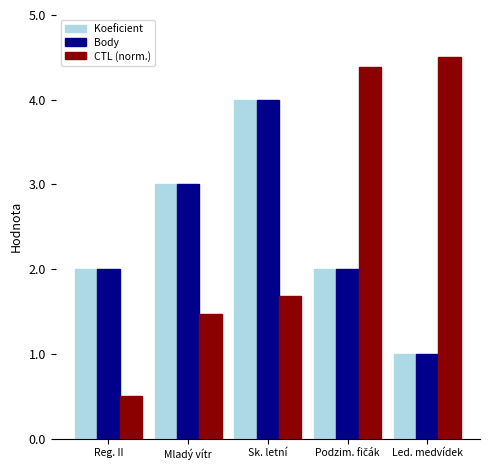

Is the value of Koeficient at Sk. letní greater than the value of Body at Mladý vítr?

Yes